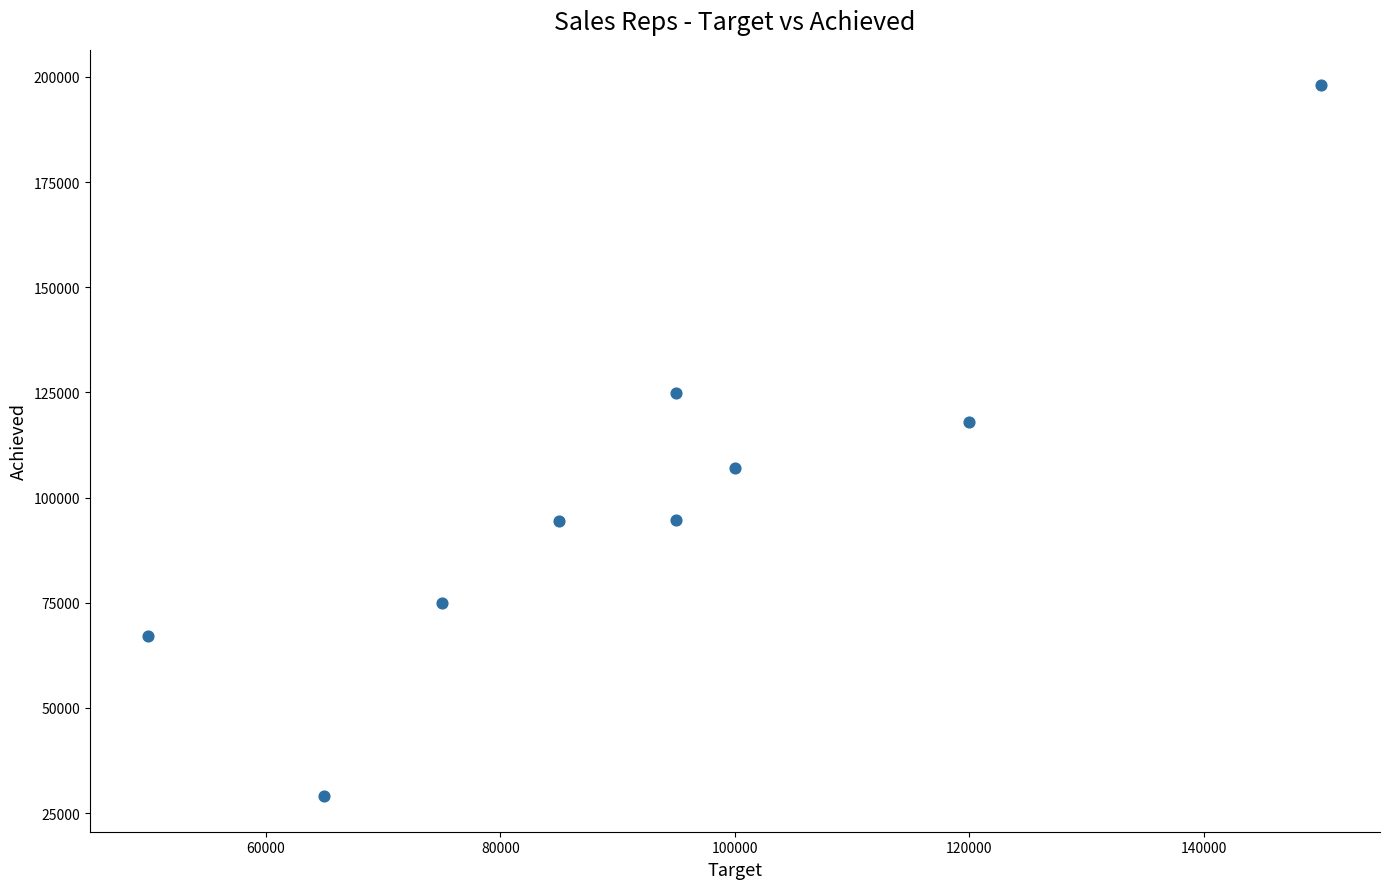

What is the average X value?

92778